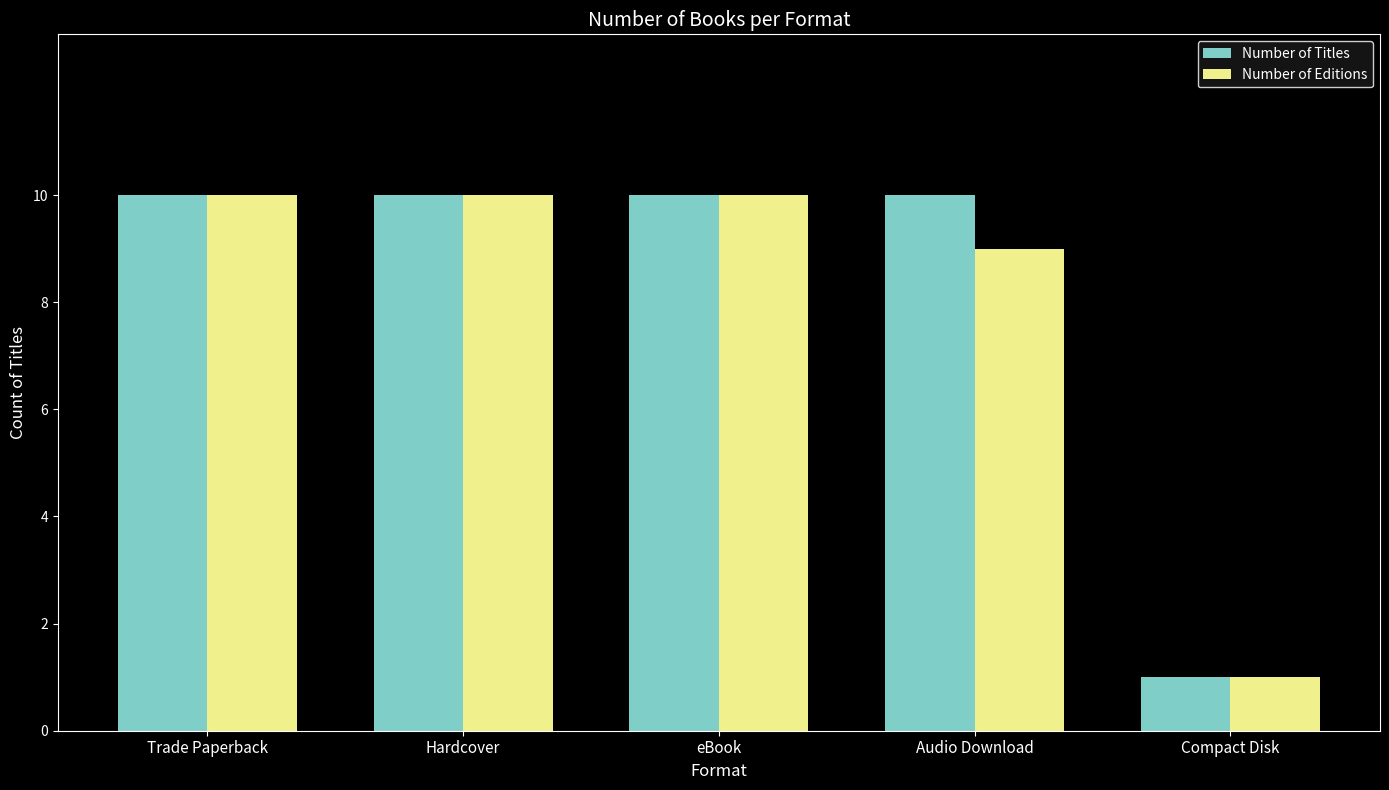

Count the number of data series in this chart.

2